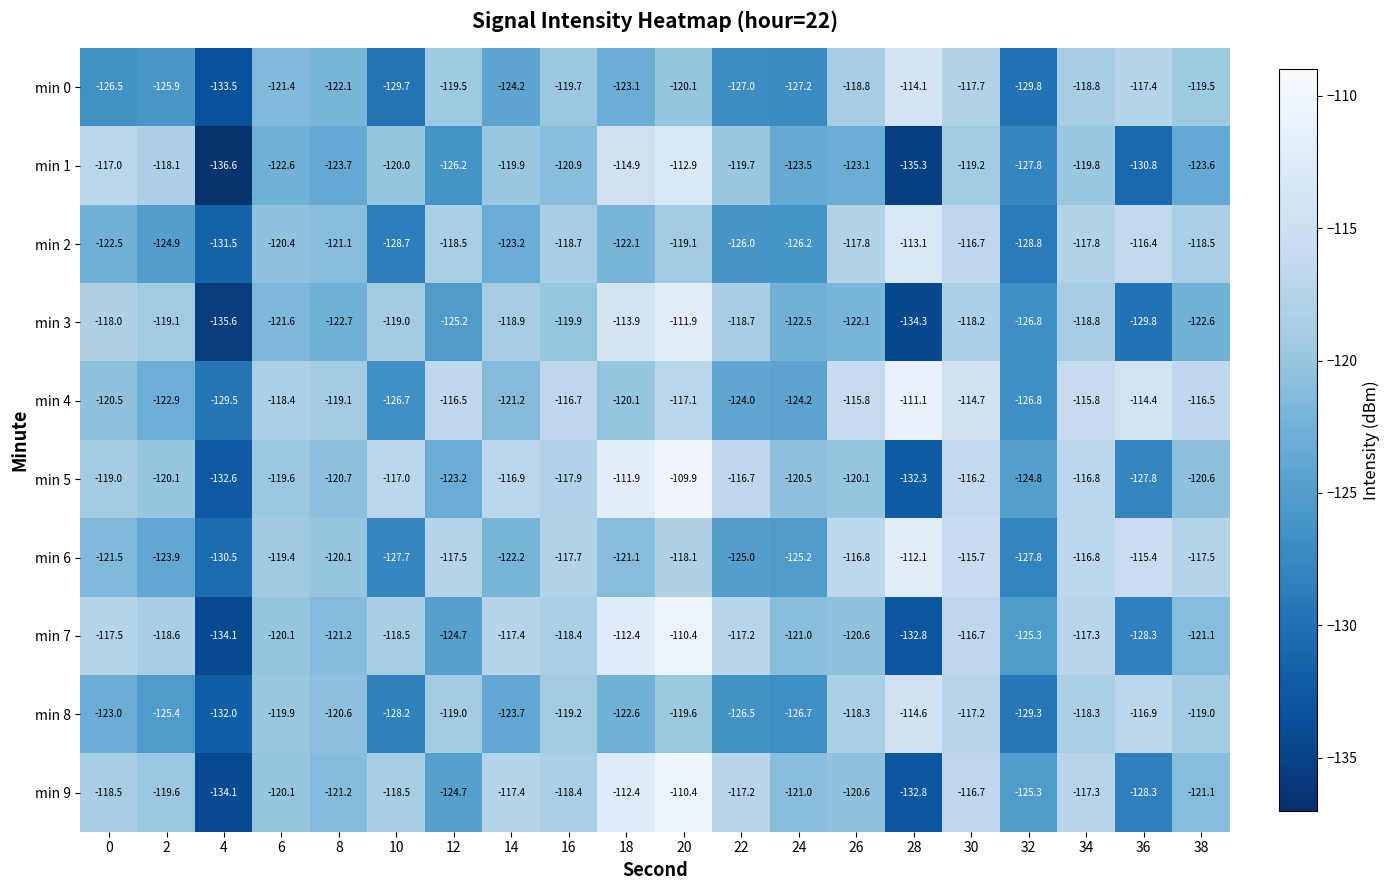

What is the difference between the second highest and second lowest values in the min 8 series?

12.4